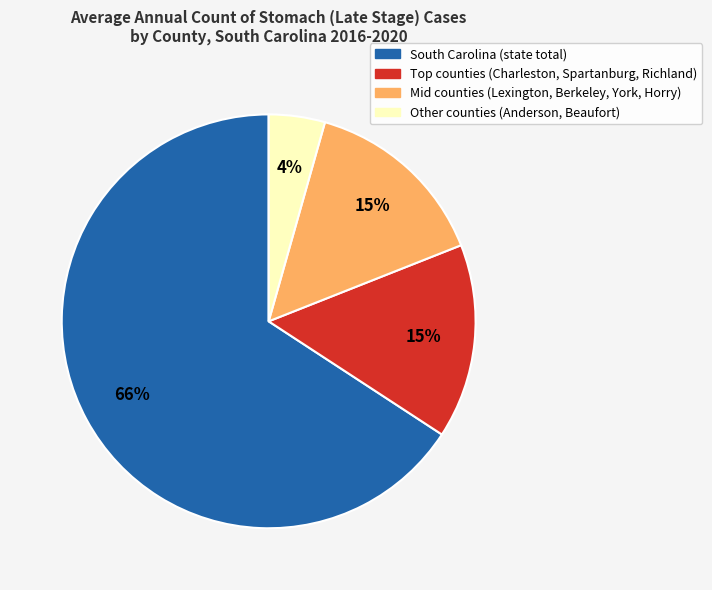

Is there a majority slice in this chart?

Yes